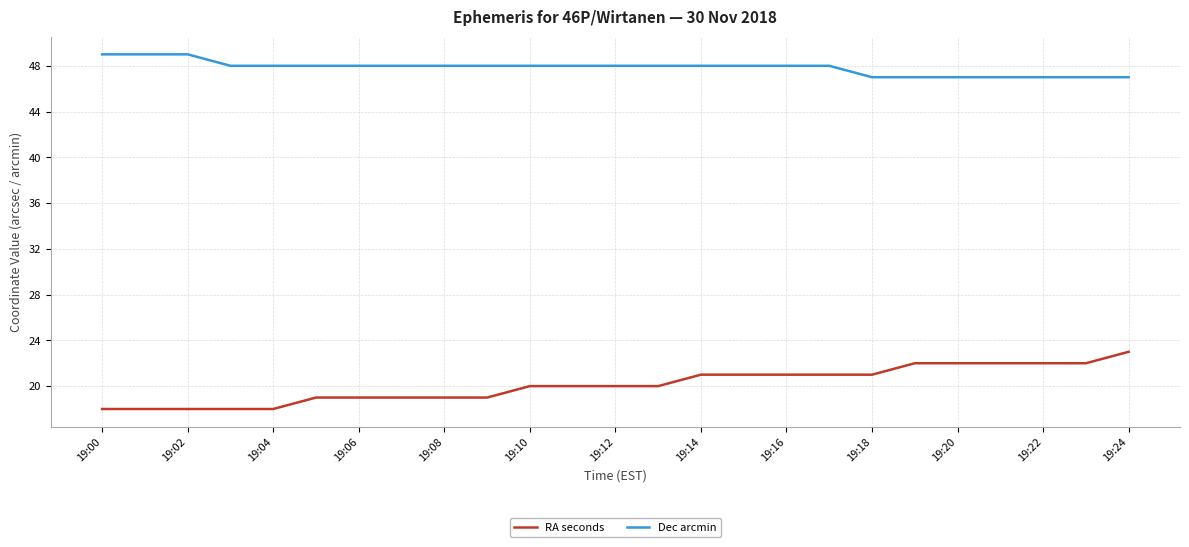

Rank the series by their average value, from highest to lowest.

Dec arcmin, RA seconds